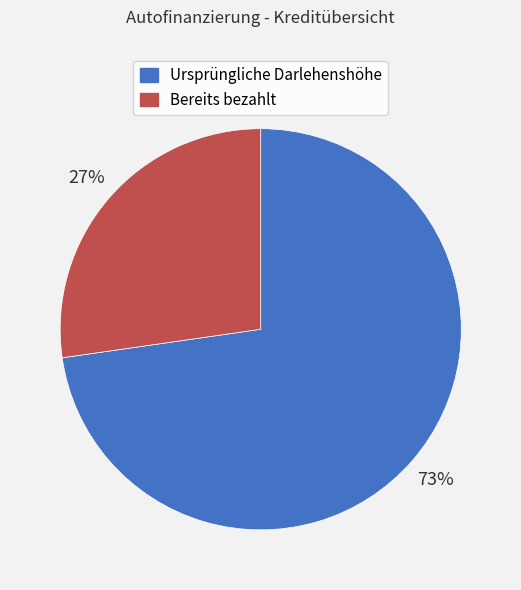

To the nearest percent, what percentage of the pie is Bereits bezahlt?

27%